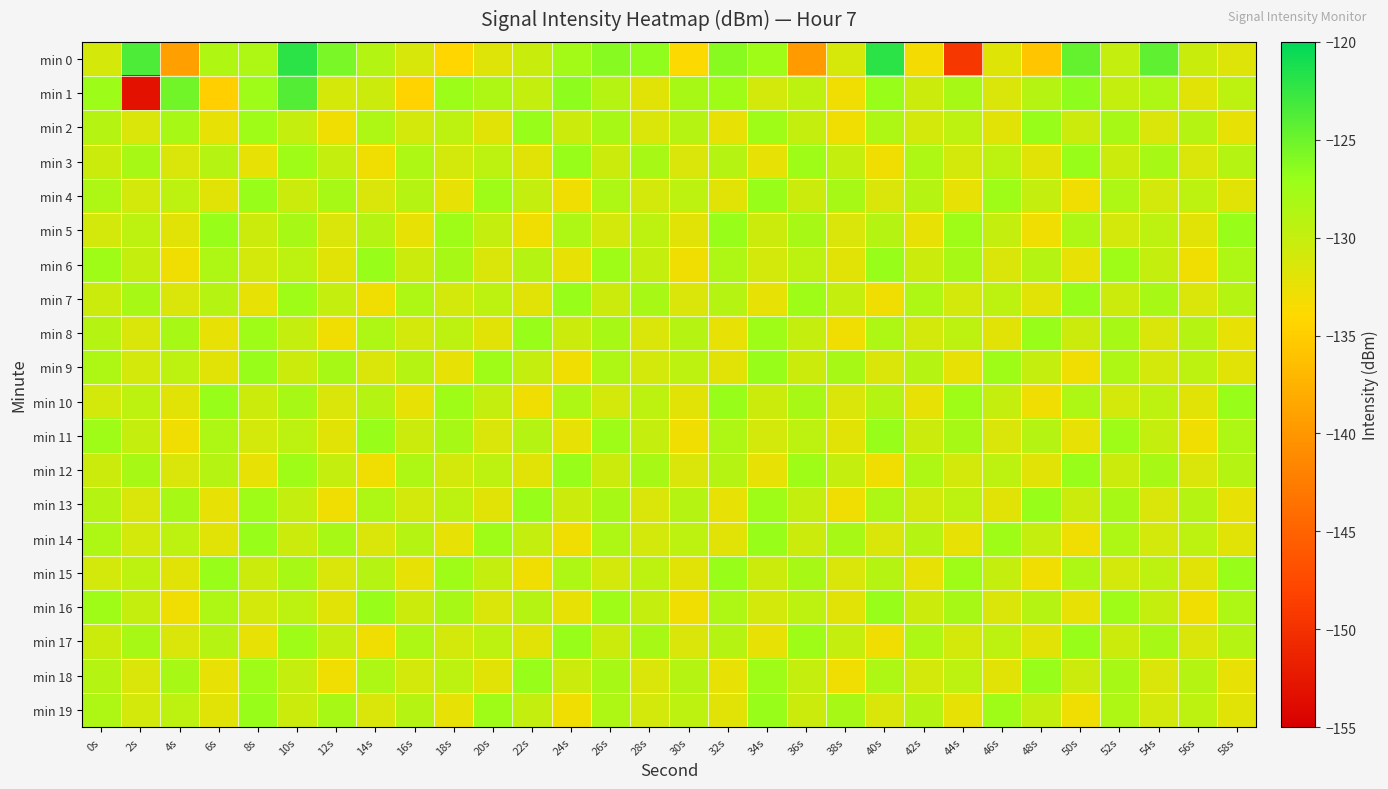

Between 40s and 30s, which is larger?

40s